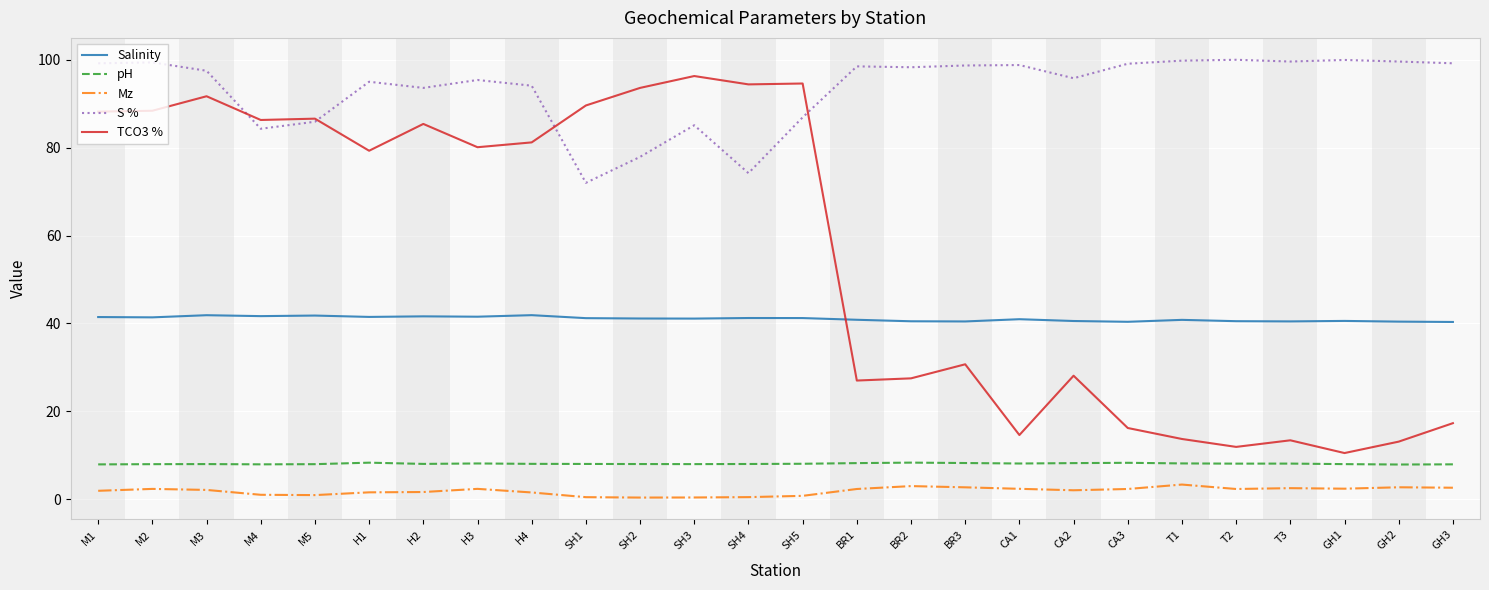

Does the chart have visible grid lines?

Yes